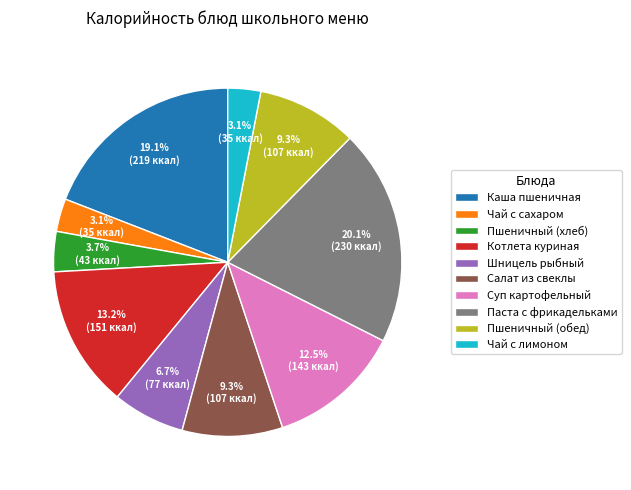

Approximately how many times larger is the value at Пшеничный (хлеб) compared to Пшеничный (обед)?

0.4